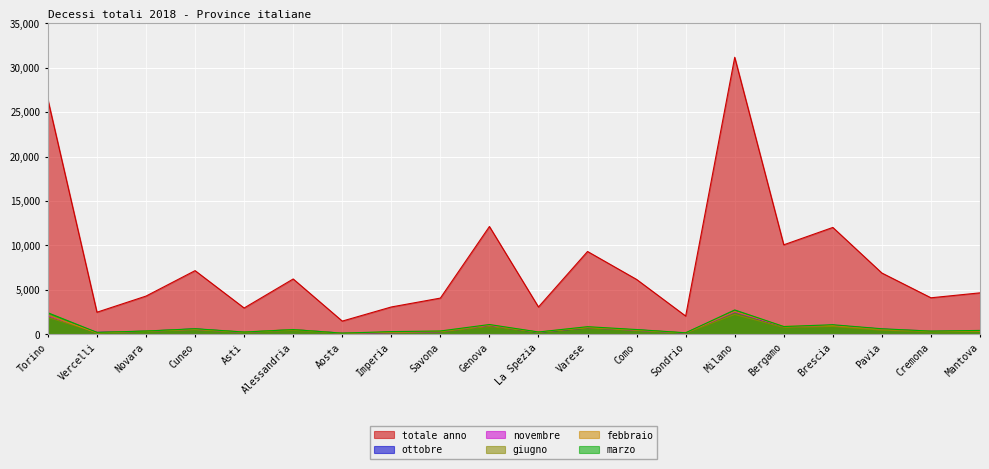

List the labels in order of febbraio value, smallest first.

Aosta, Vercelli, Sondrio, La Spezia, Imperia, Asti, Savona, Cremona, Novara, Mantova, Como, Alessandria, Pavia, Cuneo, Varese, Bergamo, Brescia, Genova, Torino, Milano